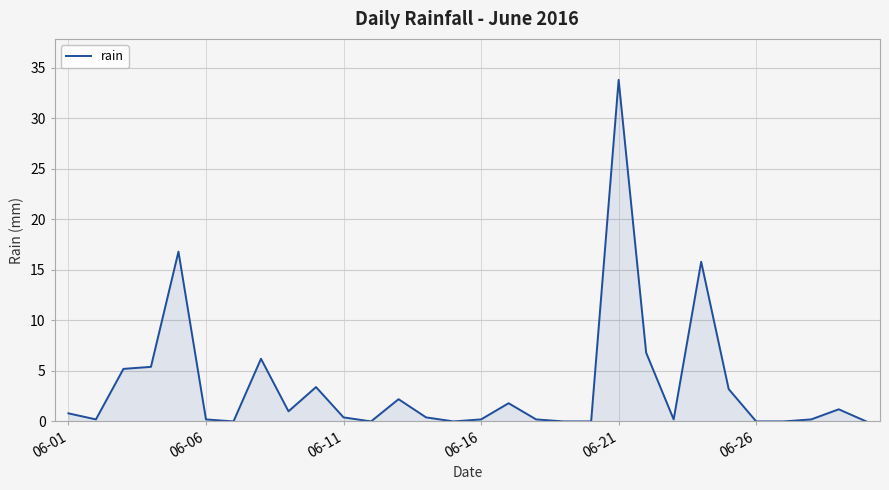

Reading right to left, list all the values displayed in this chart.

0.0	1.2	0.2	0.0	0.0	3.2	15.8	0.2	6.8	33.8	0.0	0.0	0.2	1.8	0.2	0.0	0.4	2.2	0.0	0.4	3.4	1.0	6.2	0.0	0.2	16.8	5.4	5.2	0.2	0.8